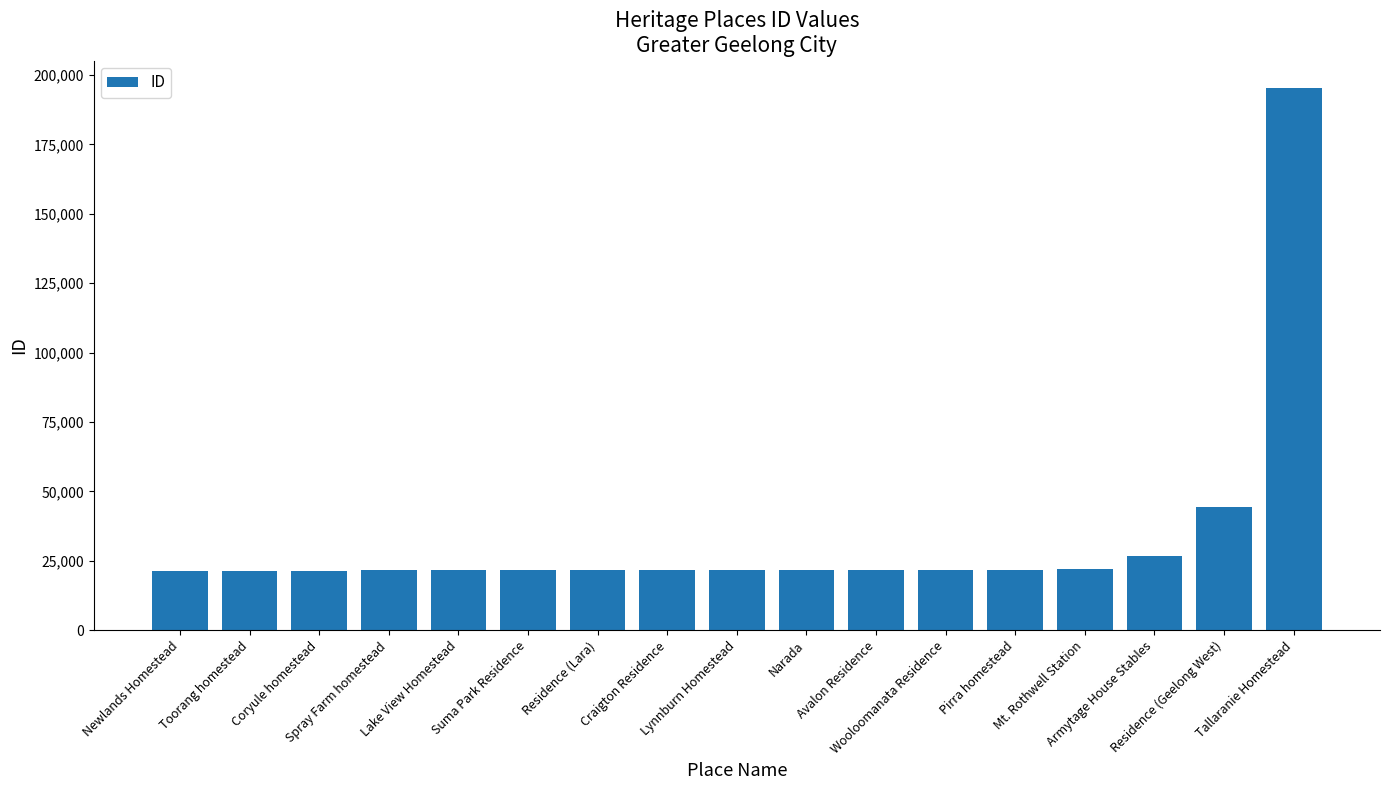

What is the difference between the maximum and minimum values?

174058